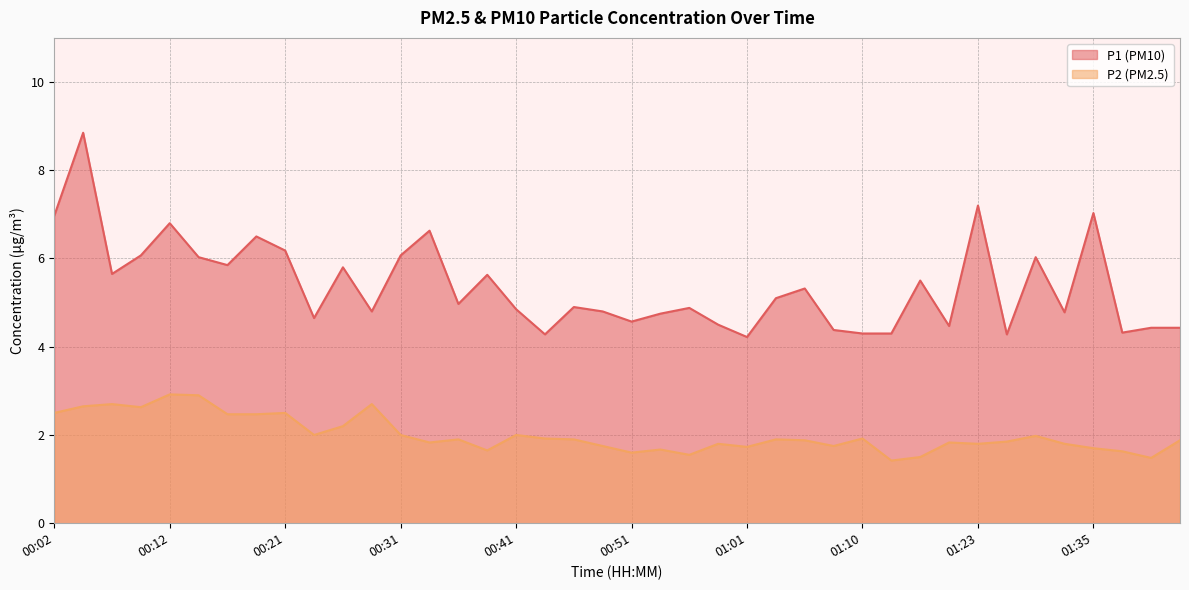

What is the difference between the second highest and minimum values in the P2 series?

1.5